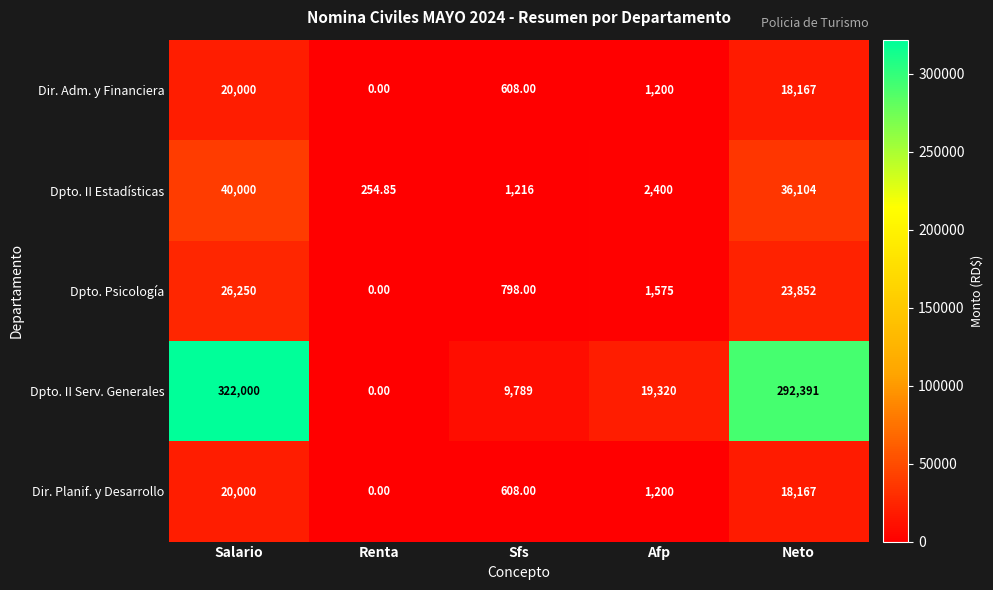

Is the value of Dpto. Psicología at Neto greater than the value of Dpto. II Estadísticas at Salario?

No